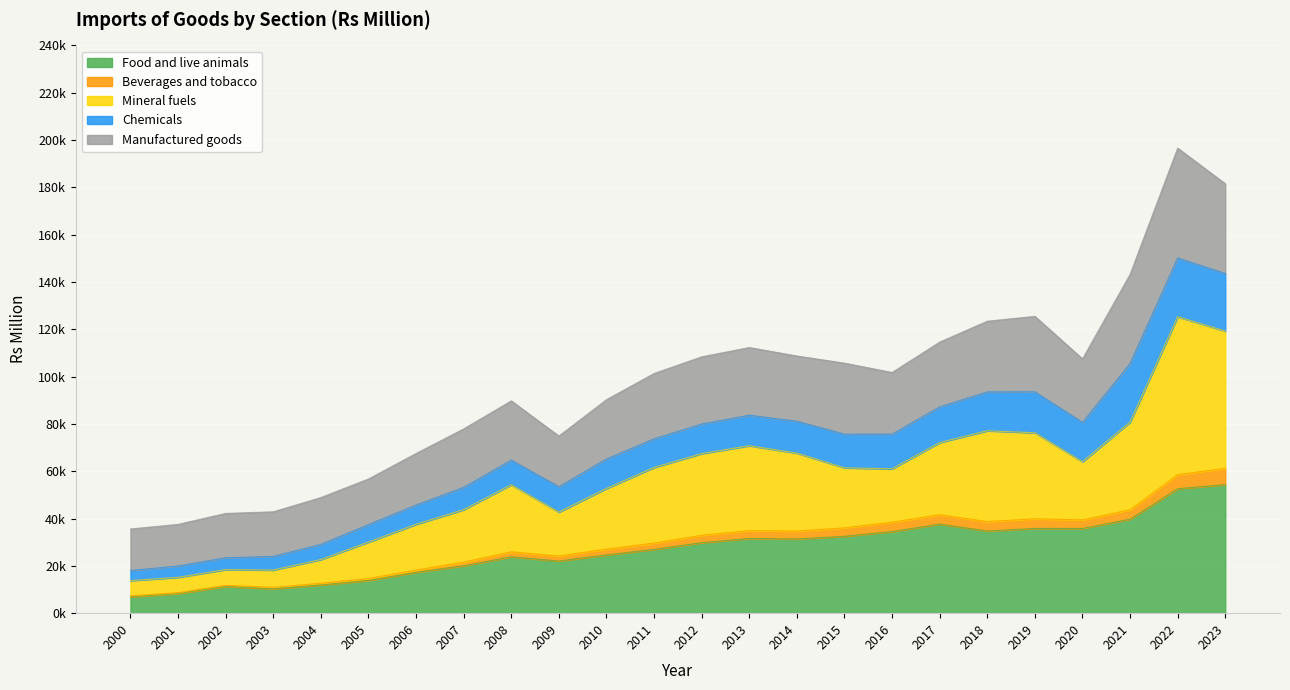

Where is Beverages and tobacco nearest to the value 34249?

2014